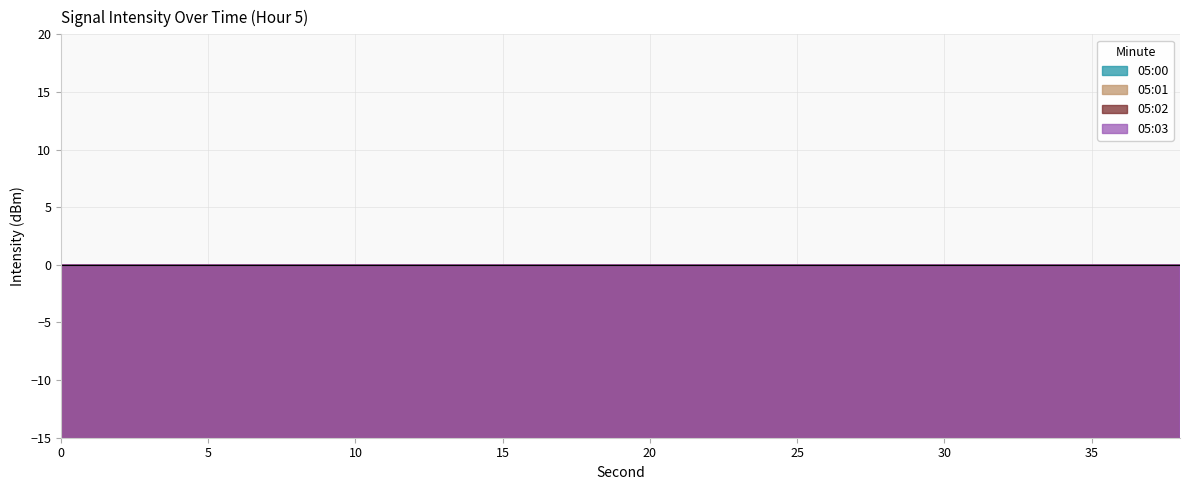

Where do 05:00 and 05:03 first cross each other?

10 and 12